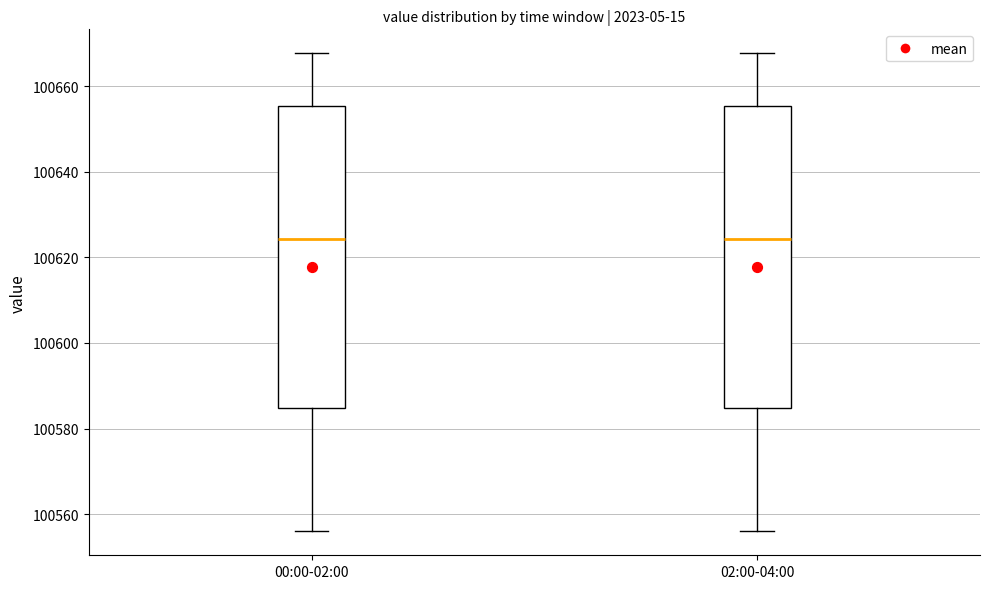

Reading left to right, read every box against the y-axis: the position of its median line, the range the box covers, and the ends of its whiskers. The values are not printed on the chart, so give them approximately, as read against the axis.

00:00-02:00: median 100624, box 100584 to 100656, whiskers 100556 to 100668
02:00-04:00: median 100624, box 100584 to 100656, whiskers 100556 to 100668